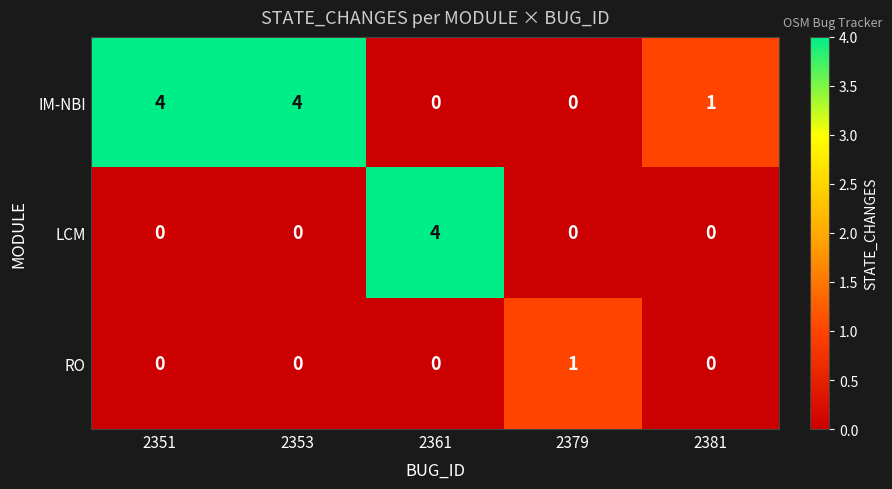

What is the maximum value shown in the chart?

4